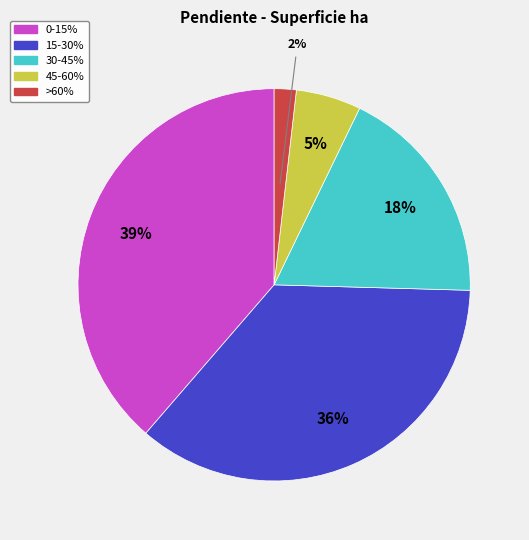

What is the smallest slice in the pie chart?

>60%